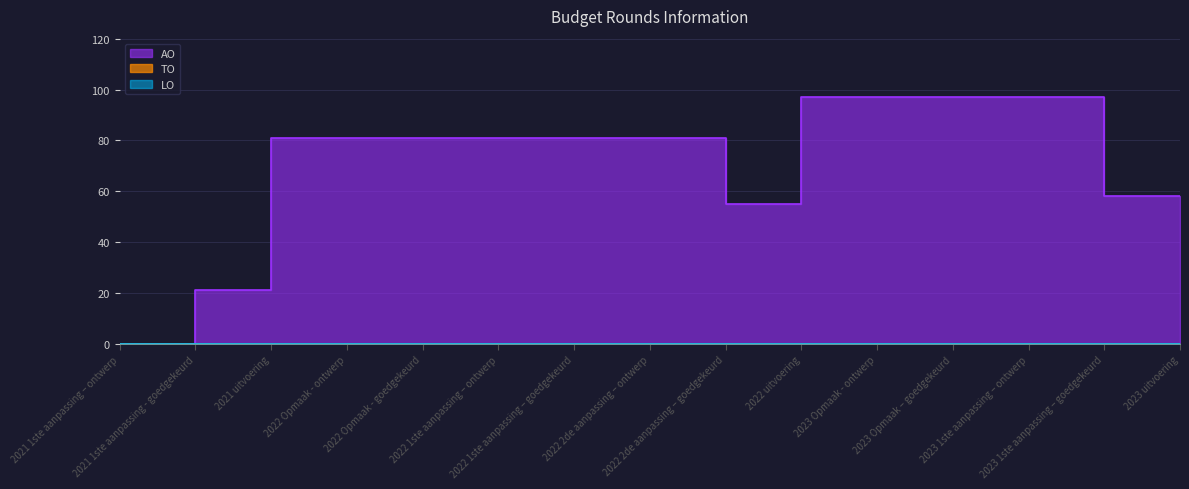

What are all the series names shown in the legend?

AO, TO, LO